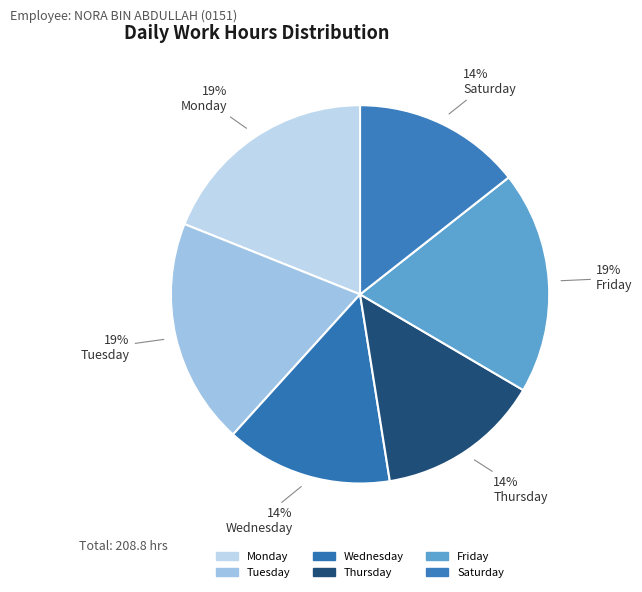

Is there a majority slice in this chart?

No